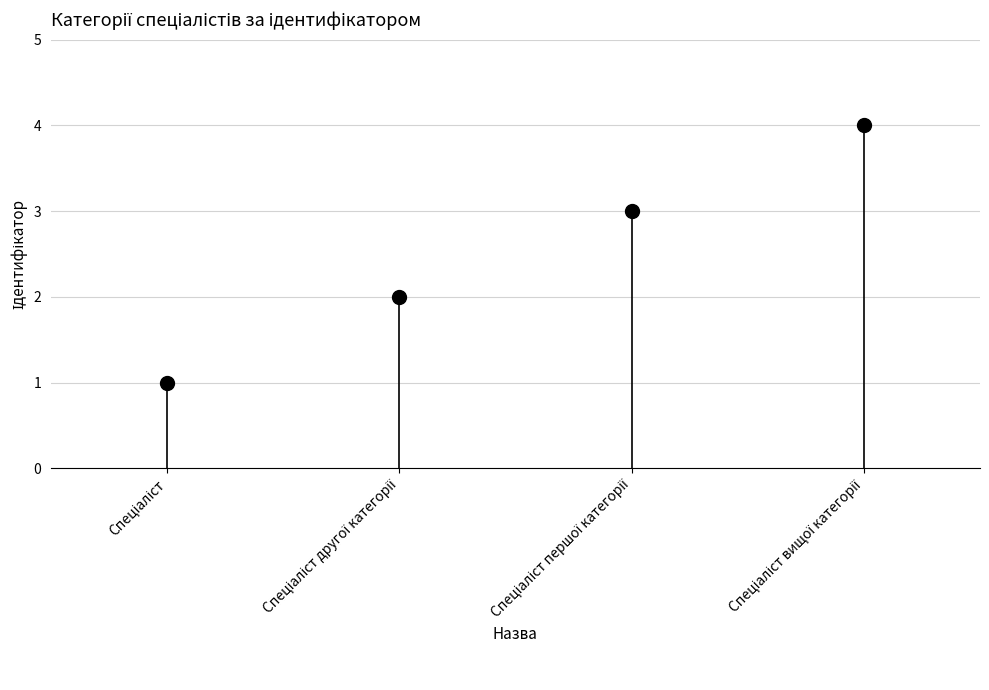

The chart shows a value of 1 at Спеціаліст першої категорії. True or false?

False